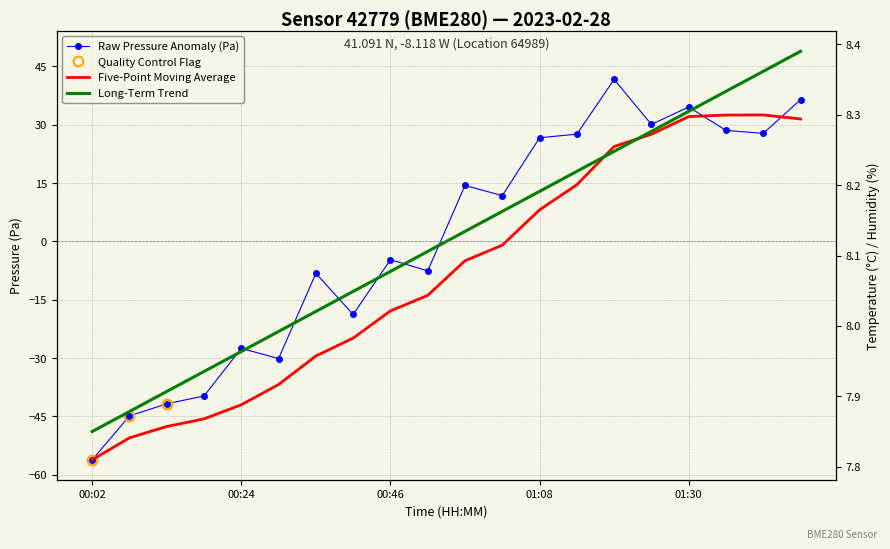

What value does the pressure series have at 01:30?

34.6